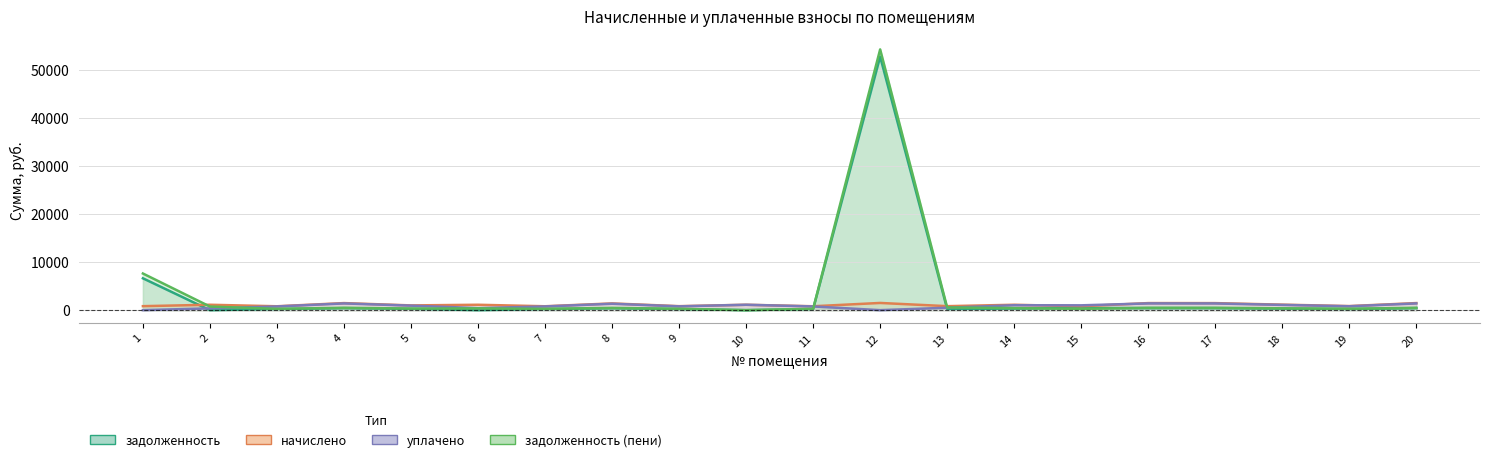

Where is уплачено nearest to the value 702?

3